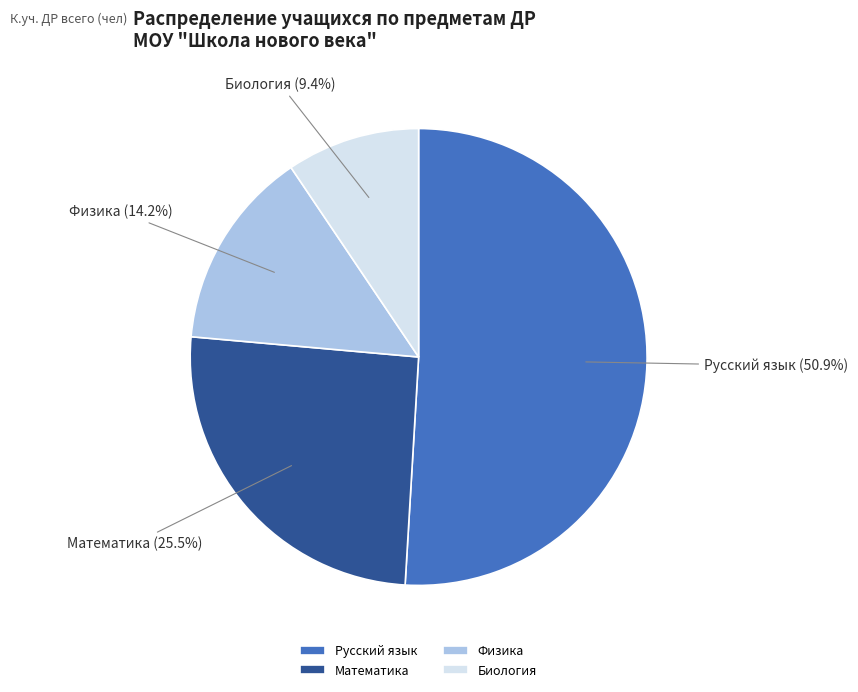

Between Биология and Русский язык, which is larger?

Русский язык